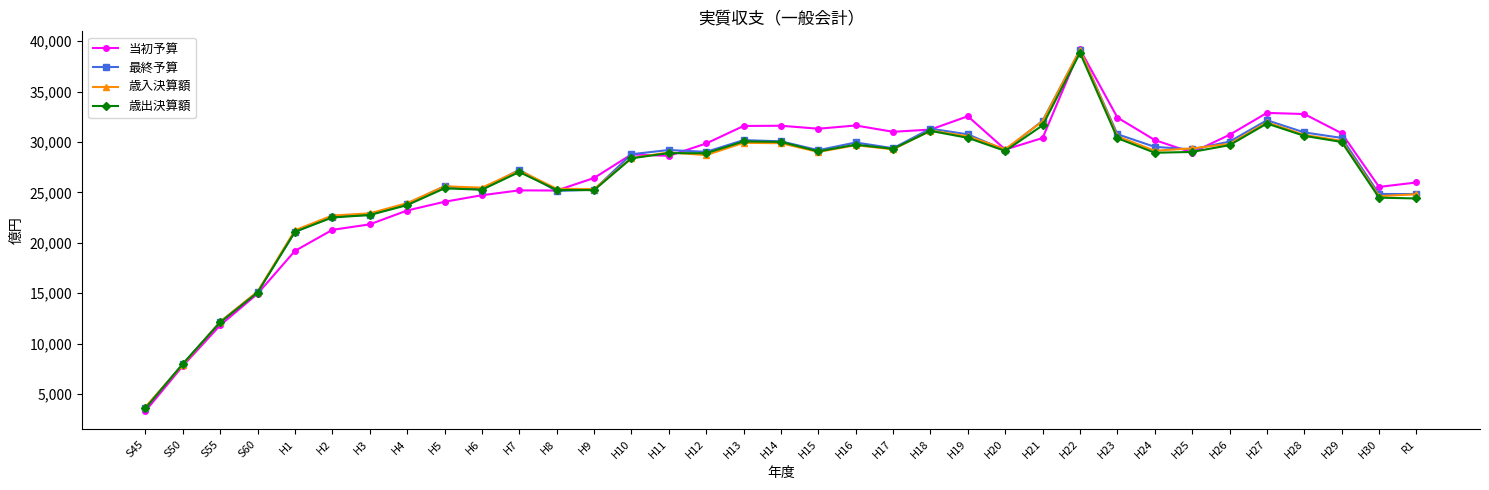

What is the label of the 4th point from the right?

H28